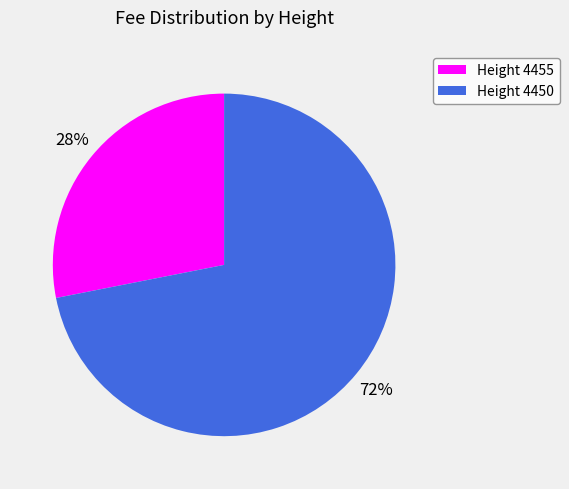

Which slice represents more than half of the pie?

Height 4450